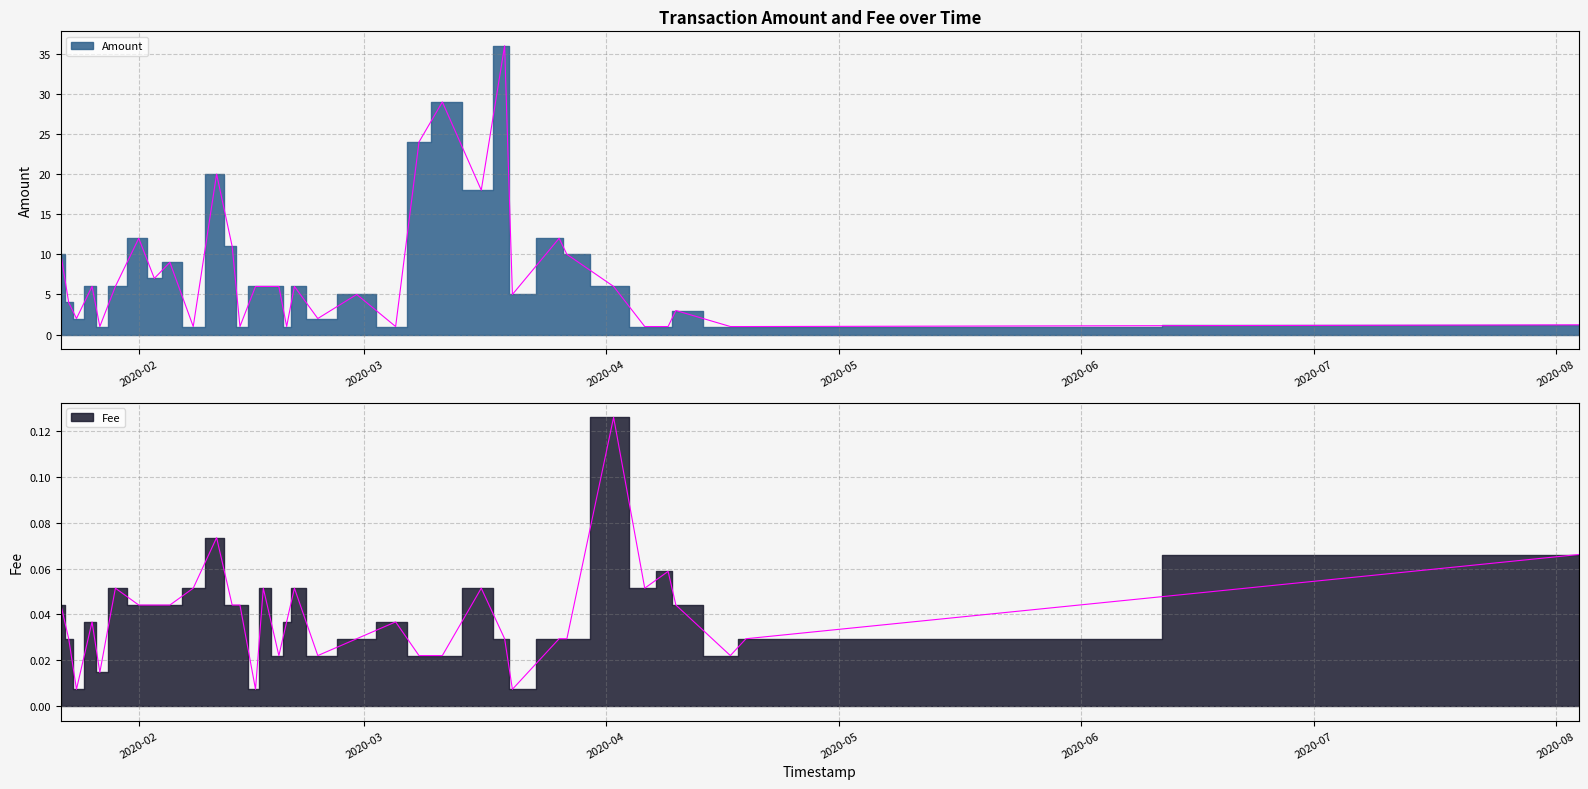

At how many categories does at least one series exceed 4?

21